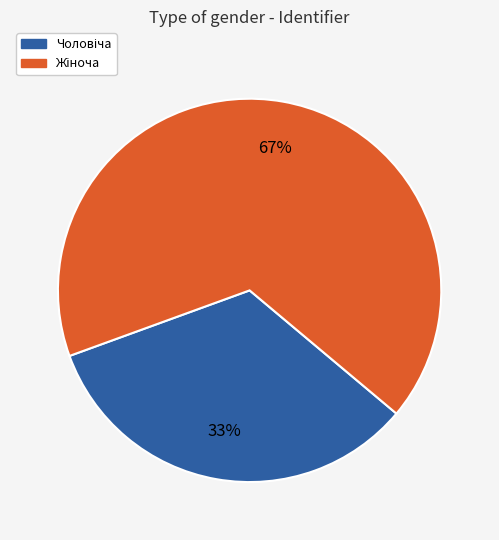

Is there any slice that represents more than half of the pie?

Yes